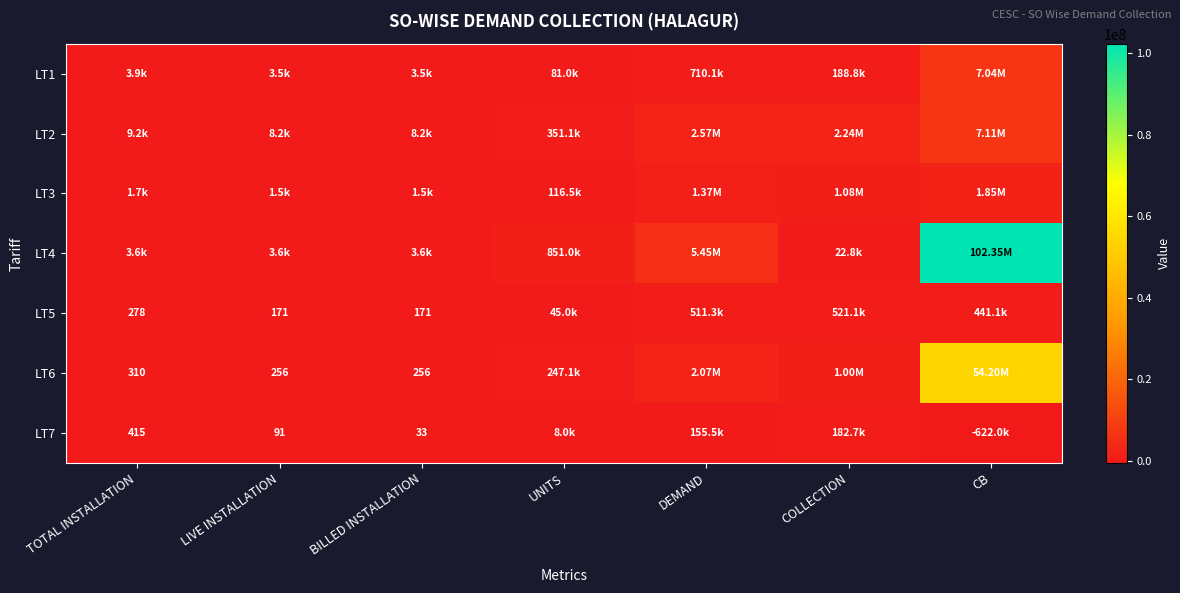

Which series changed the most between UNITS and CB?

LT4